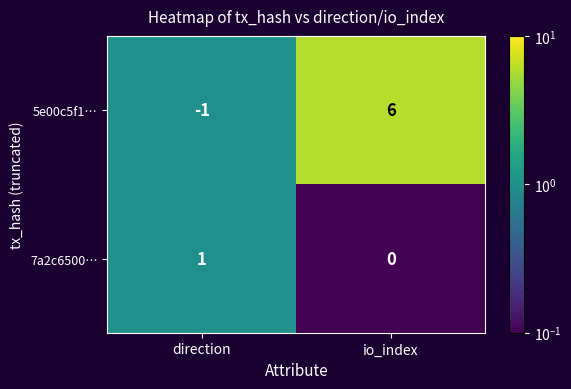

Count the number of categories in the chart.

2